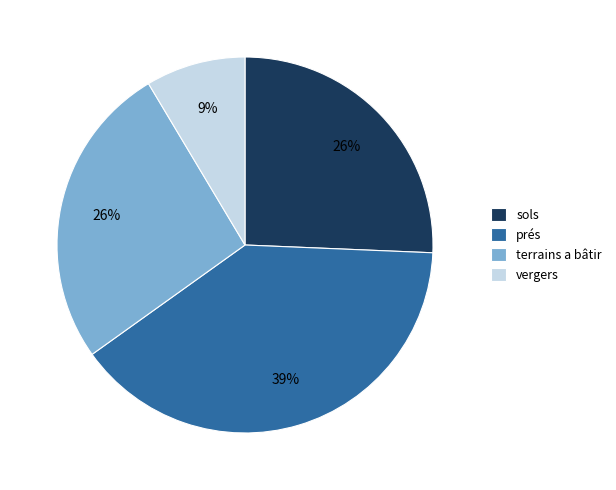

To the nearest percent, what percentage of the pie is sols?

26%